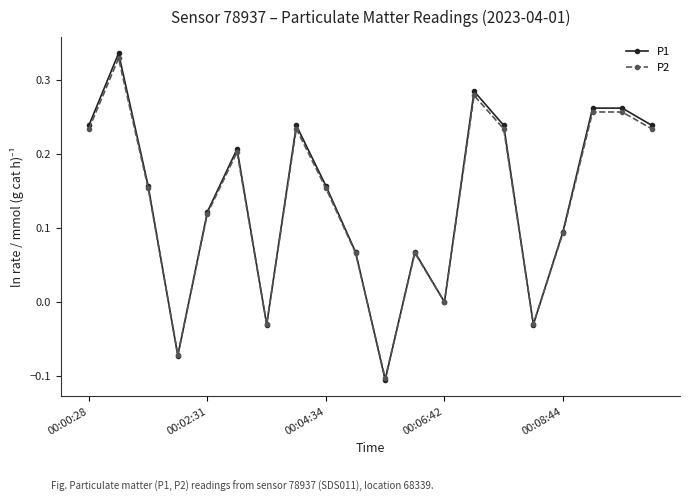

In P1, how many points are lower than both neighbors (excluding endpoints)?

5